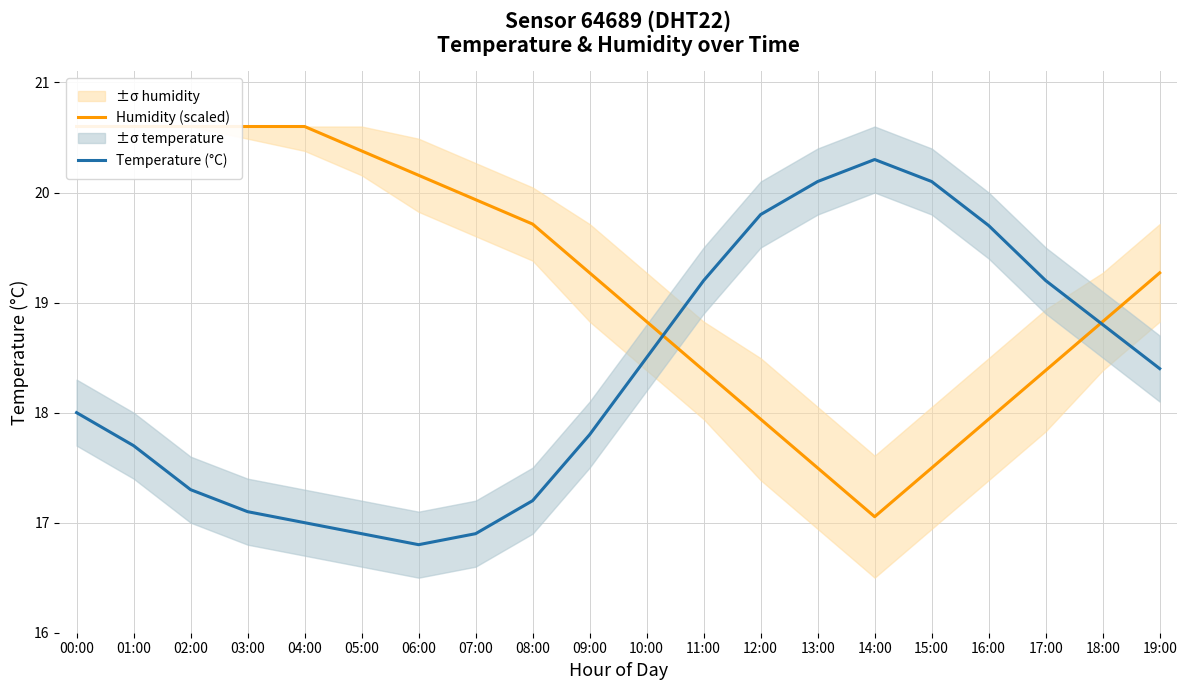

Reading left to right, what are all the values shown in this chart?

Humidity (scaled): 00:00=20.6	01:00=20.6	02:00=20.6	03:00=20.6	04:00=20.6	05:00=20.4	06:00=20.2	07:00=19.9	08:00=19.7	09:00=19.3	10:00=18.8	11:00=18.4	12:00=17.9	13:00=17.5	14:00=17.1	15:00=17.5	16:00=17.9	17:00=18.4	18:00=18.8	19:00=19.3
Temperature (°C): 00:00=18.0	01:00=17.7	02:00=17.3	03:00=17.1	04:00=17.0	05:00=16.9	06:00=16.8	07:00=16.9	08:00=17.2	09:00=17.8	10:00=18.5	11:00=19.2	12:00=19.8	13:00=20.1	14:00=20.3	15:00=20.1	16:00=19.7	17:00=19.2	18:00=18.8	19:00=18.4